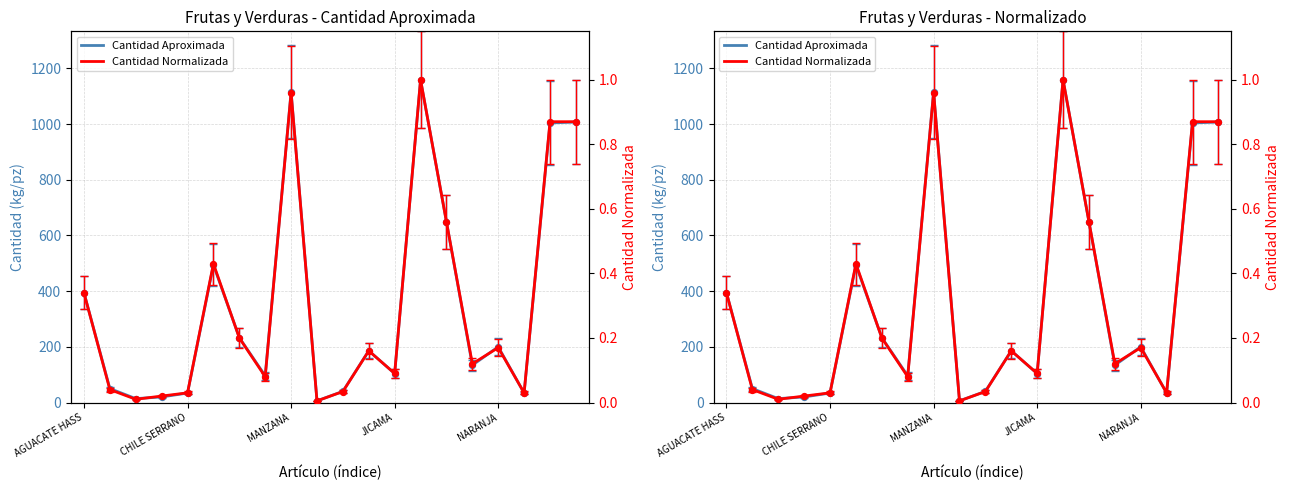

What is the total value across all series at NARANJA?

200.2